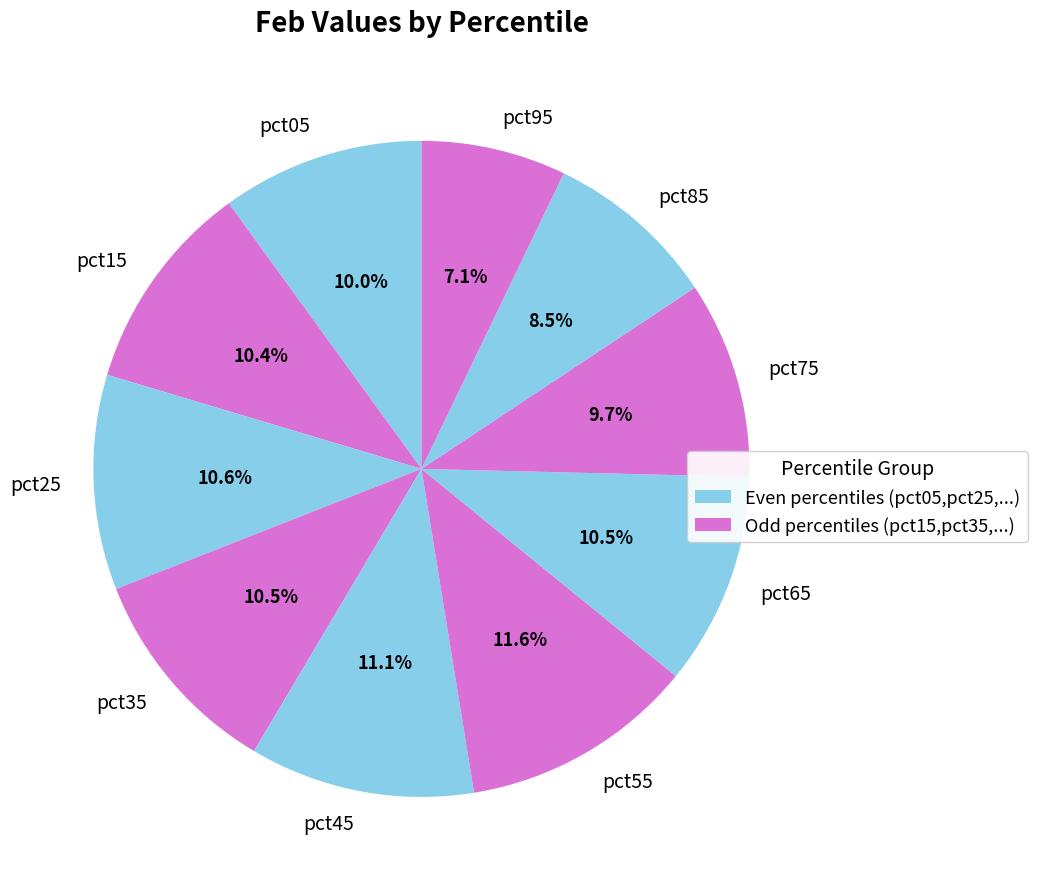

How many segments does this pie chart have?

10